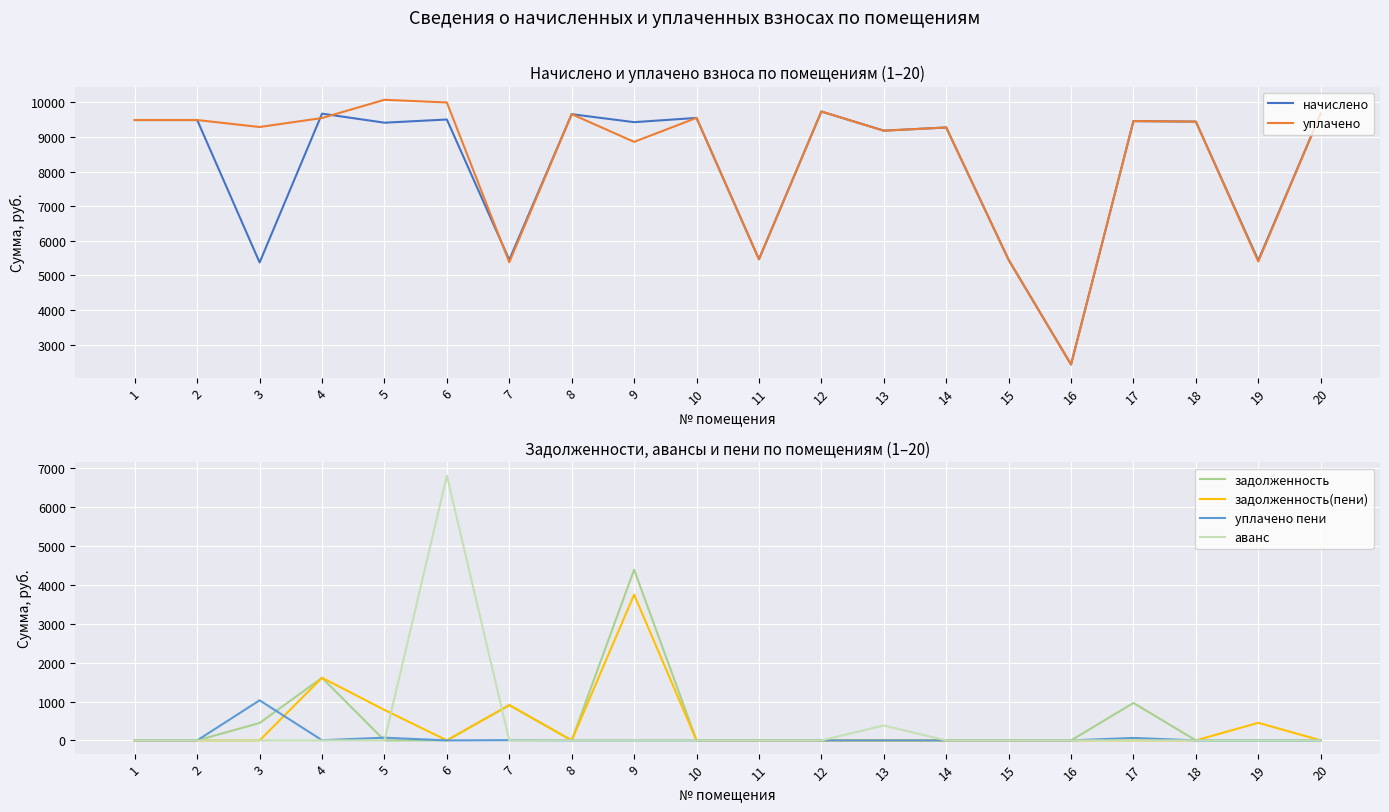

What is the sum of all начислено values?

162631.7